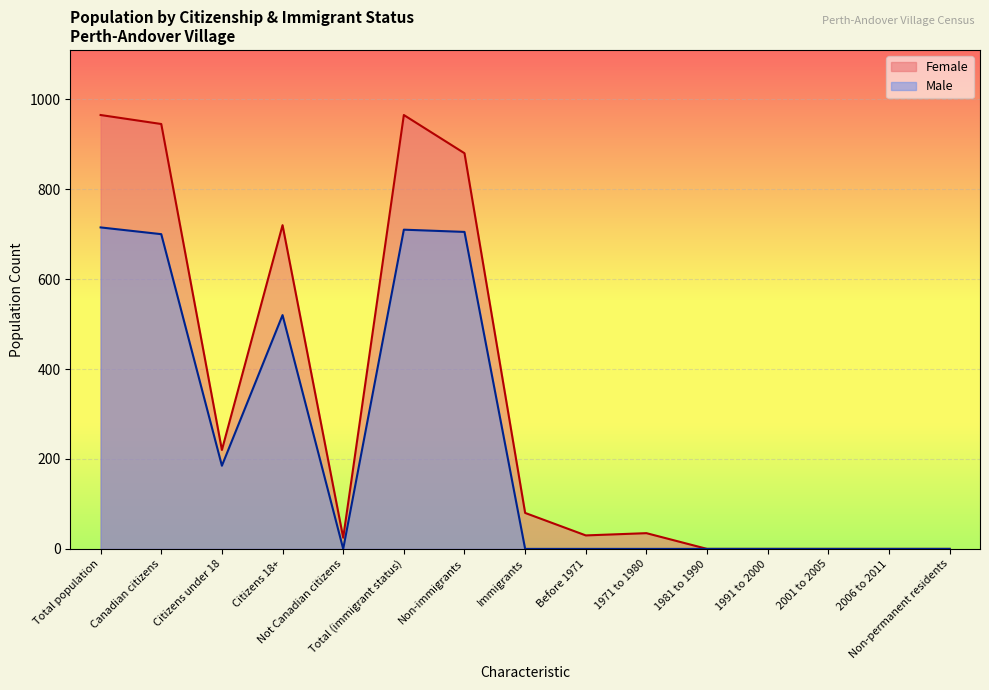

What position from the right is Total (immigrant status)?

10